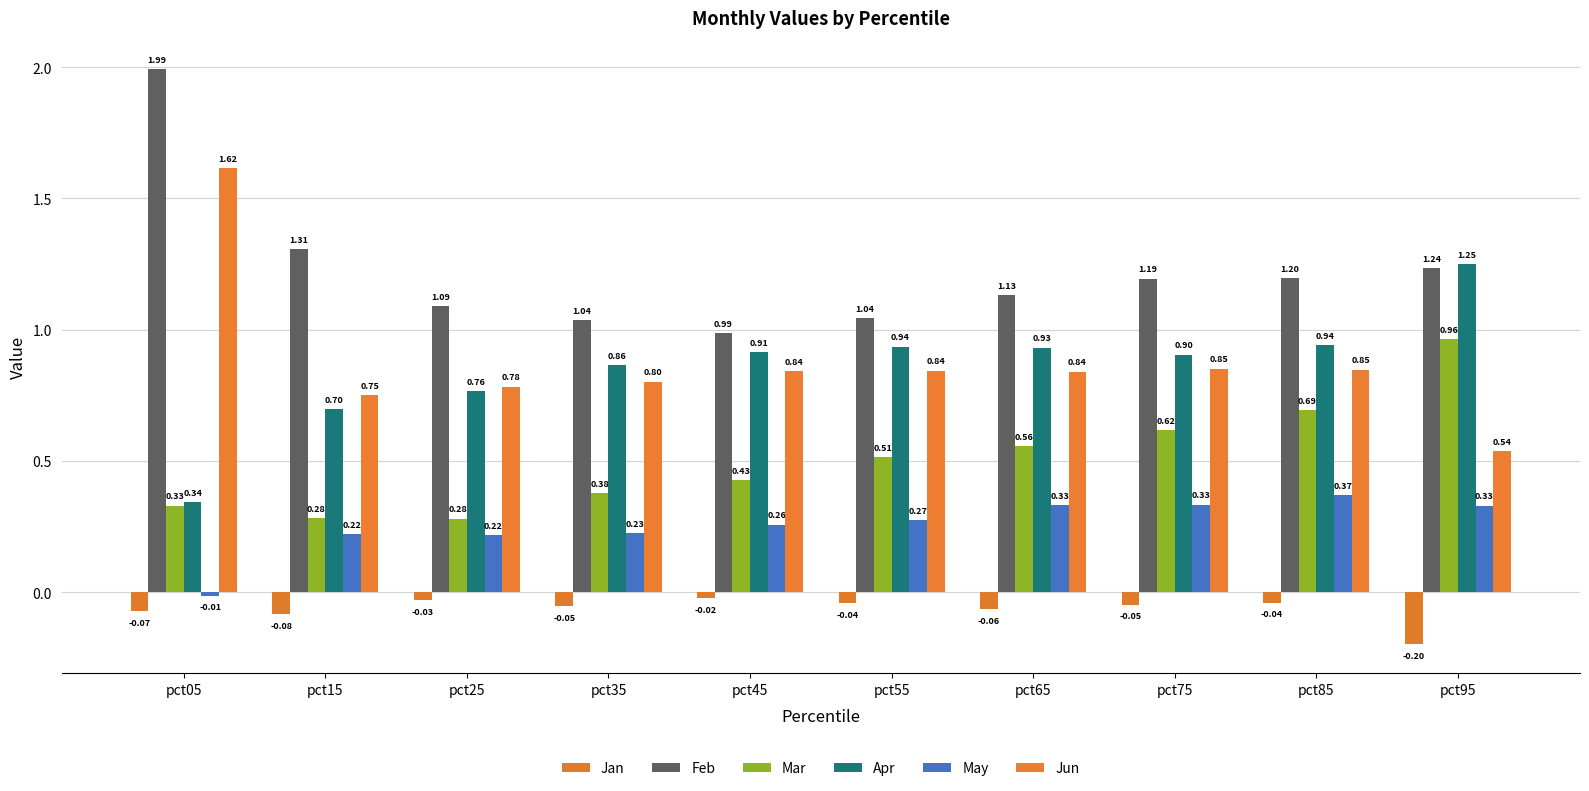

Where is Feb nearest to the value 1?

pct45